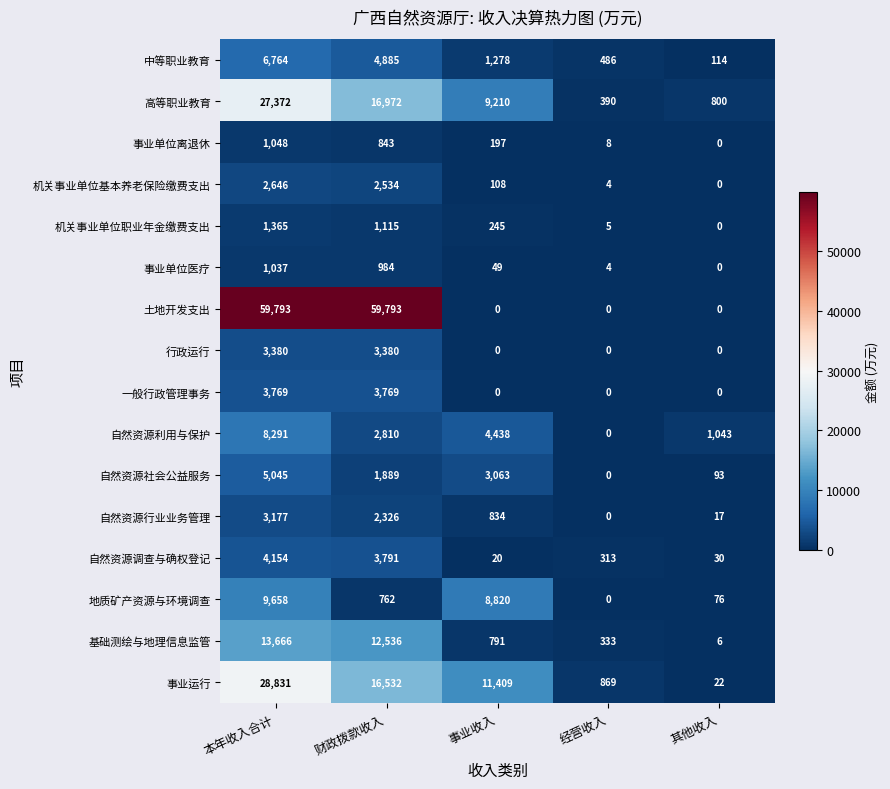

How many distinct data groups are displayed?

16